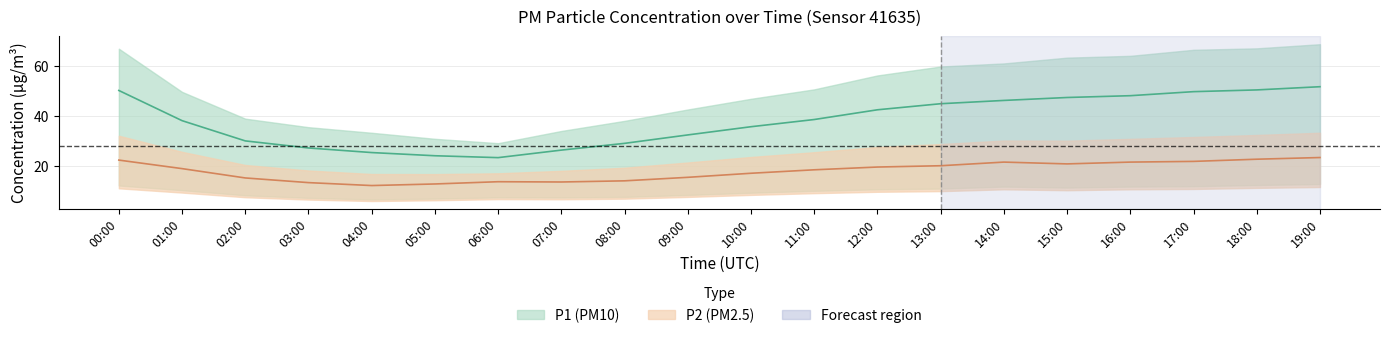

In P2, how many points are lower than both neighbors (excluding endpoints)?

3